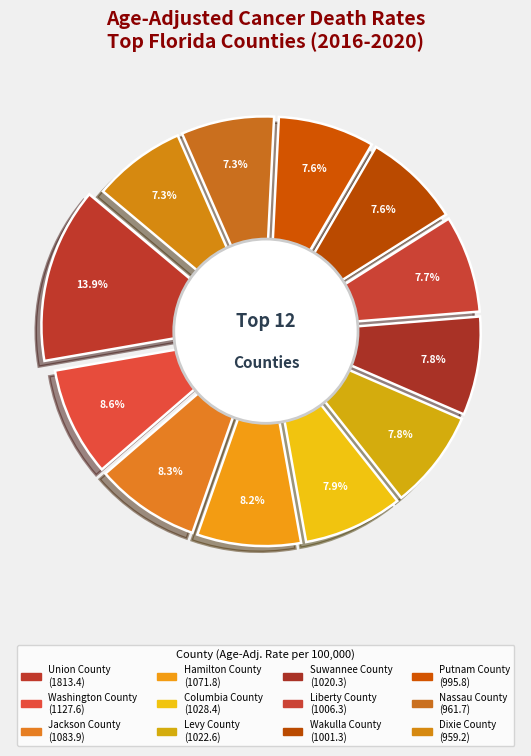

What is the smallest slice in the pie chart?

Dixie County